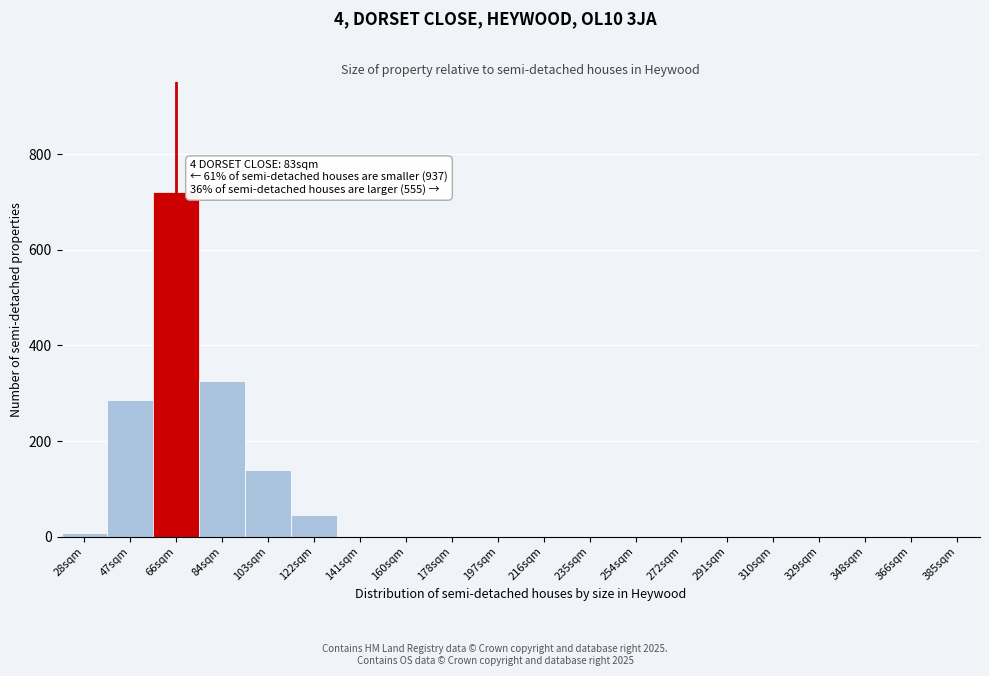

Reading left to right, list all the values displayed in this chart.

28sqm=8	47sqm=285	66sqm=720	84sqm=325	103sqm=140	122sqm=45	141sqm=0	160sqm=0	178sqm=0	197sqm=0	216sqm=0	235sqm=0	254sqm=0	272sqm=0	291sqm=0	310sqm=0	329sqm=0	348sqm=0	366sqm=0	385sqm=0